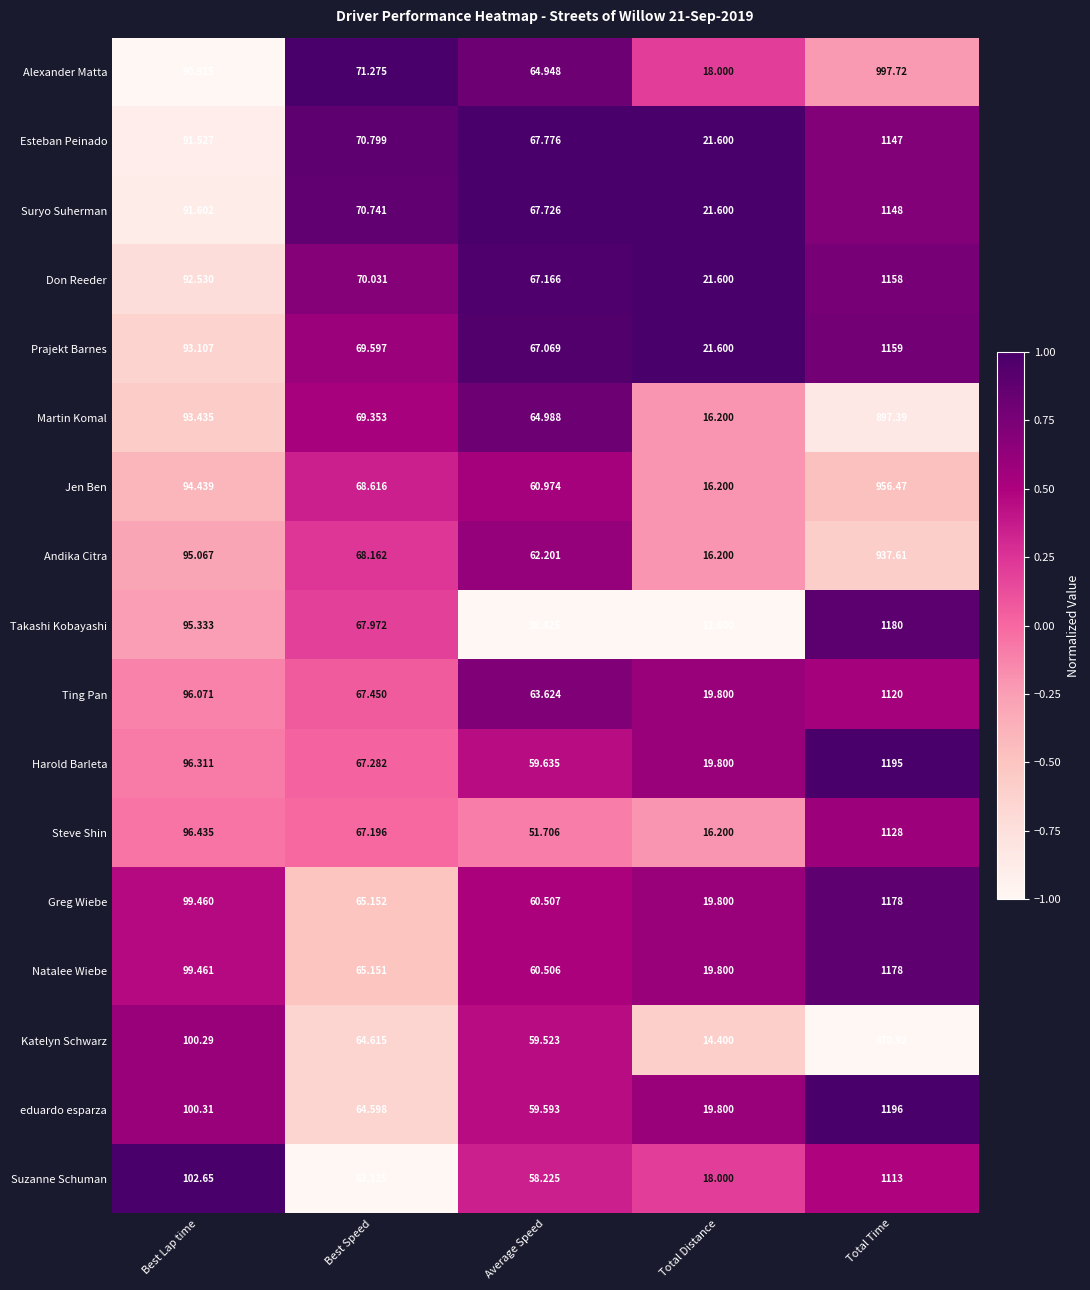

At which category is the sum across all series the highest?

Total Time